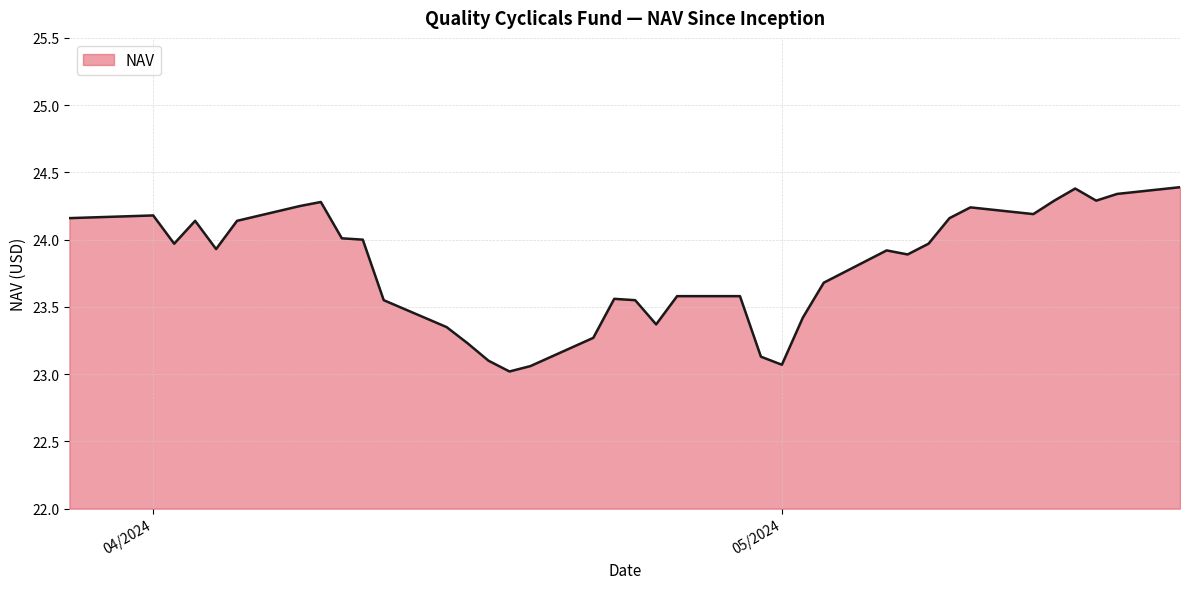

What is the maximum value shown in the chart?

24.4